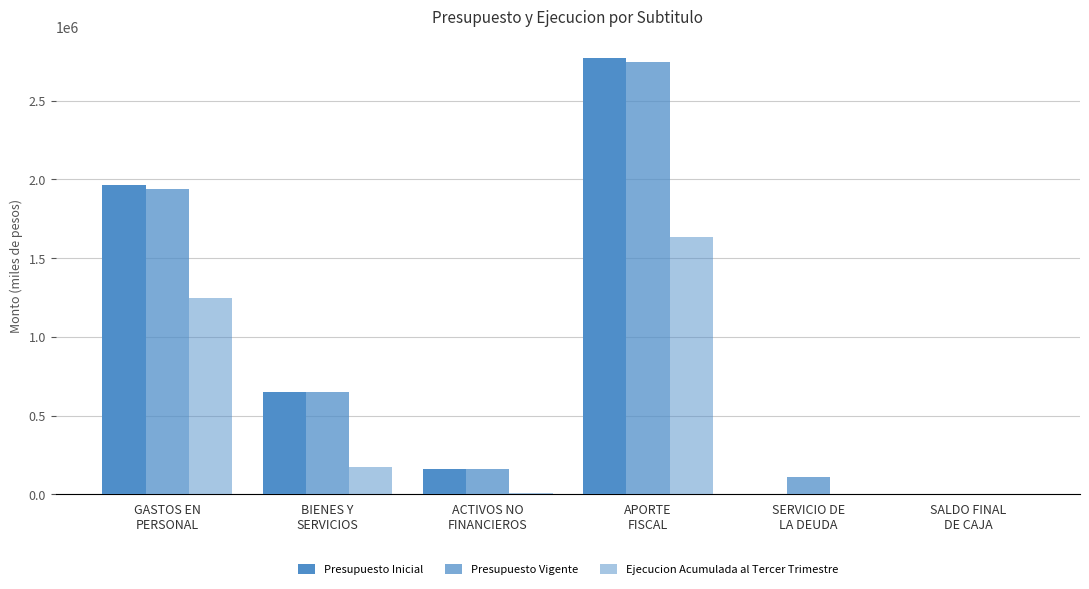

How many groups of bars are there?

6